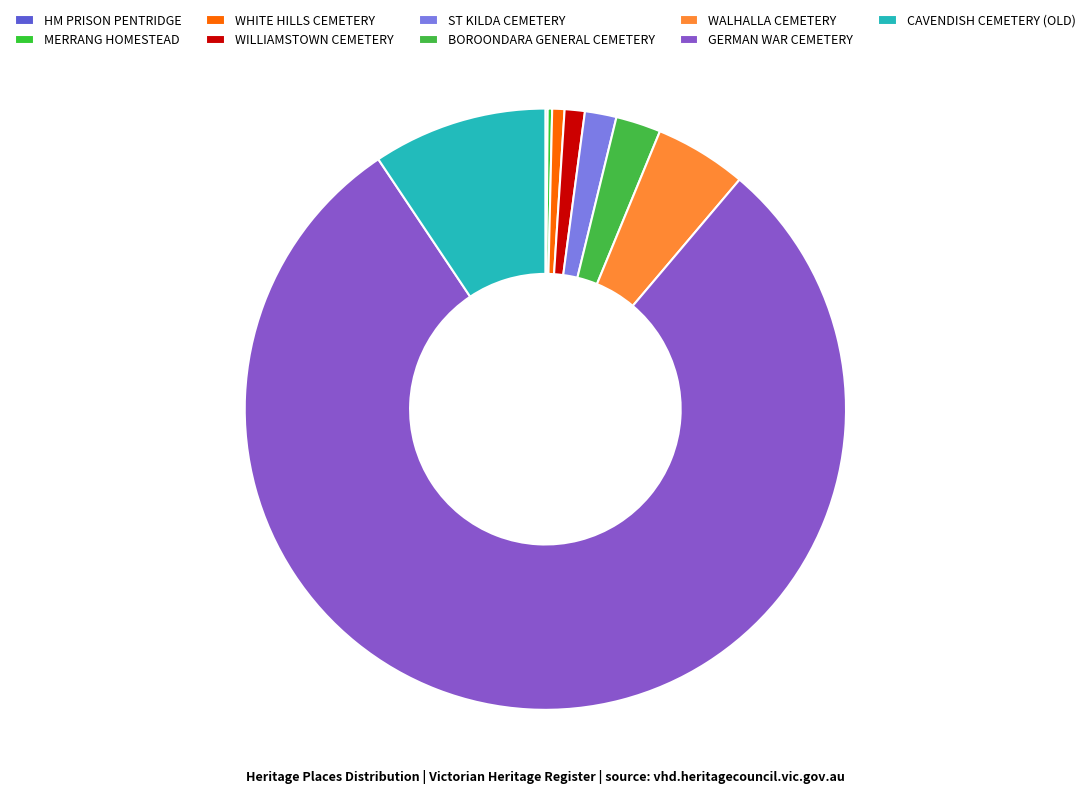

What portion of the pie excludes WILLIAMSTOWN CEMETERY?

98.9%